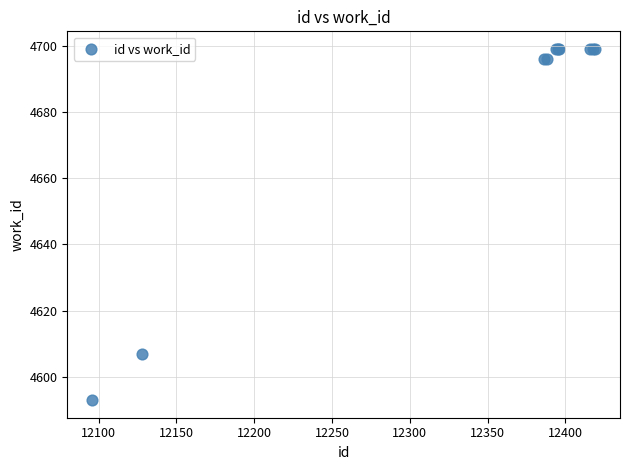

What Y value in the scatter plot is closest to 4646?

4607